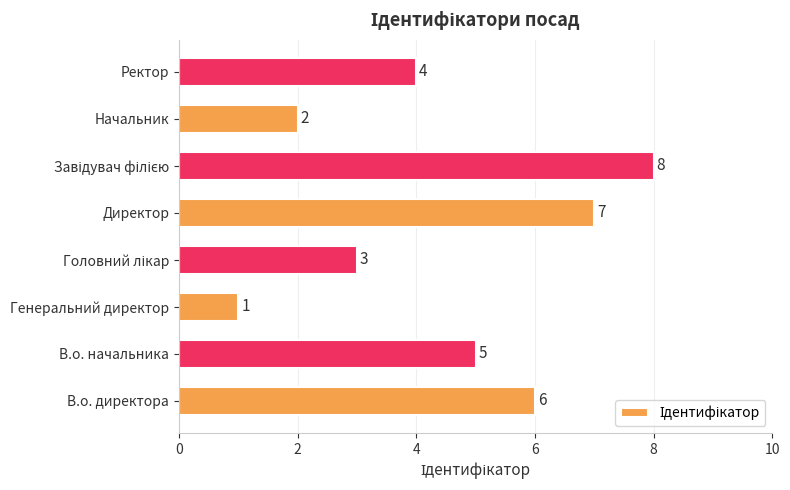

How many bars are there in total?

8